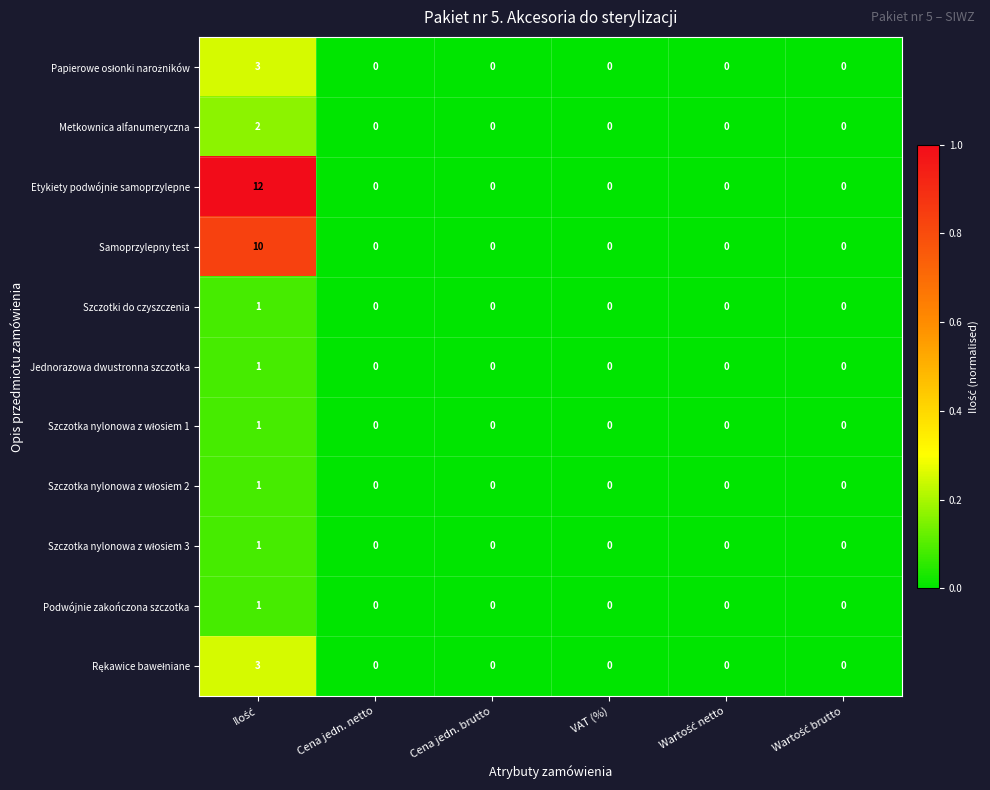

Is it true that Szczotki do czyszczenia equals 0 at VAT (%)?

True